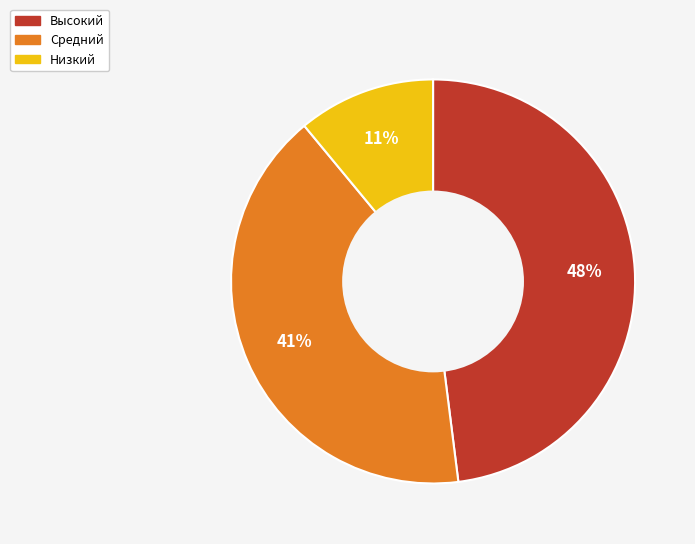

Combined, do Высокий and Низкий account for over 50%?

Yes